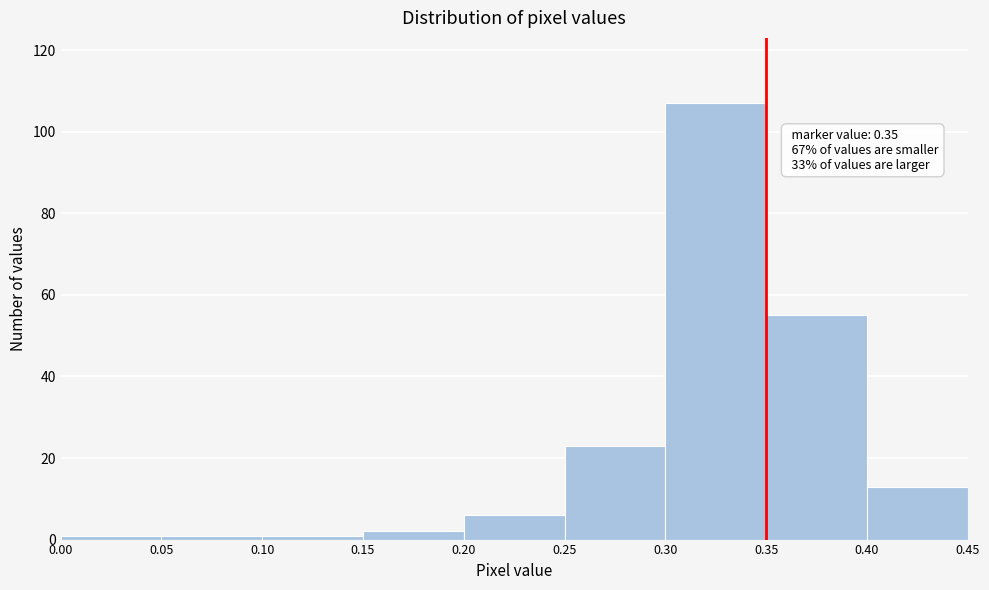

Over which range of the x-axis is the bar tallest?

0.30 to 0.35